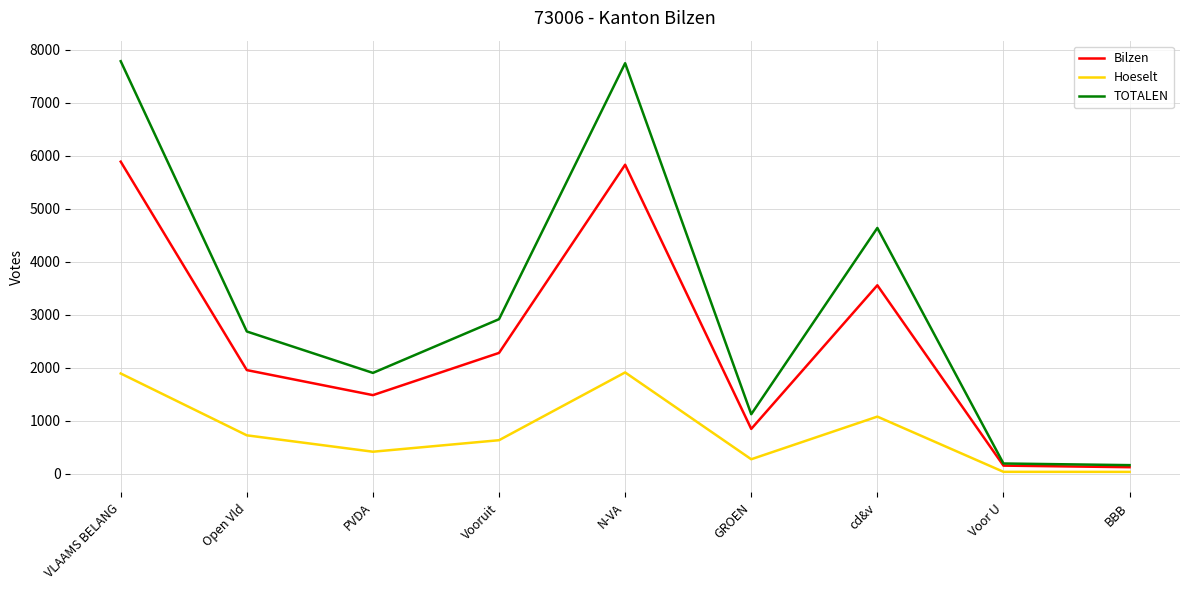

How many series are shown in this chart?

3